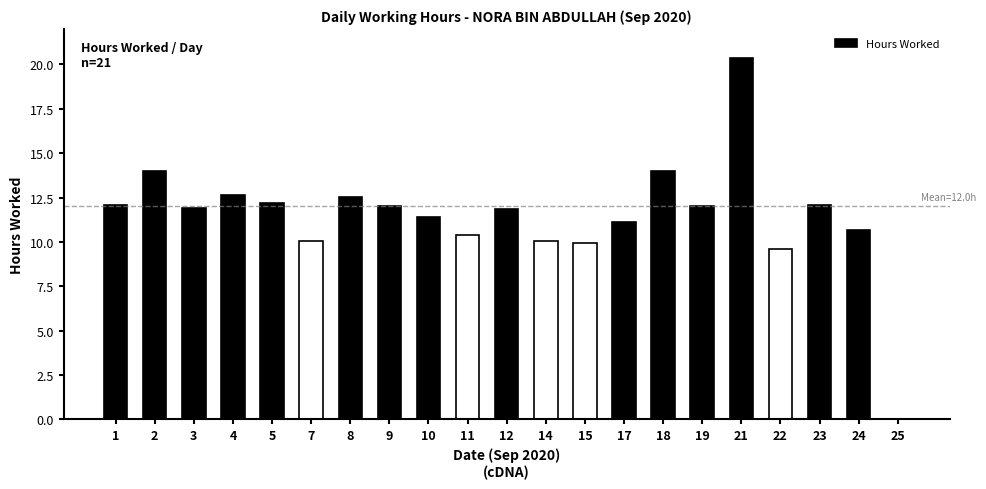

How many distinct data groups are displayed?

1